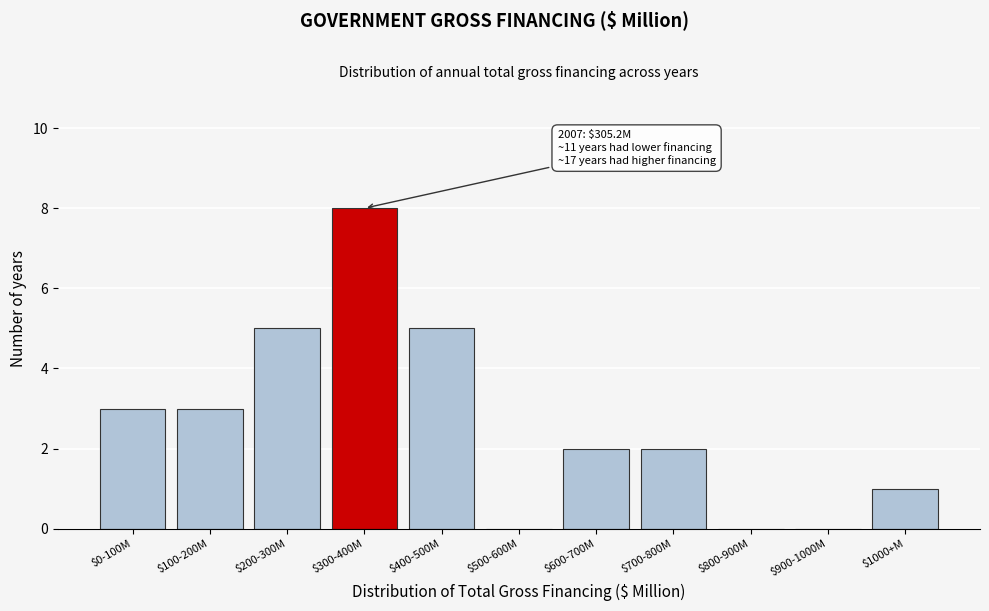

What is the sum of all values?

29